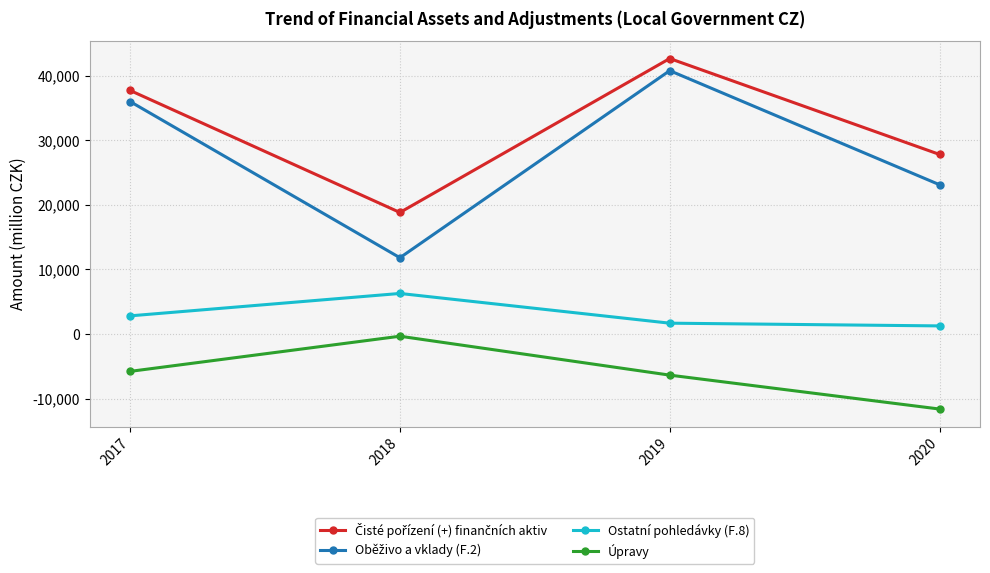

Is this an area chart (filled region under the line)?

No